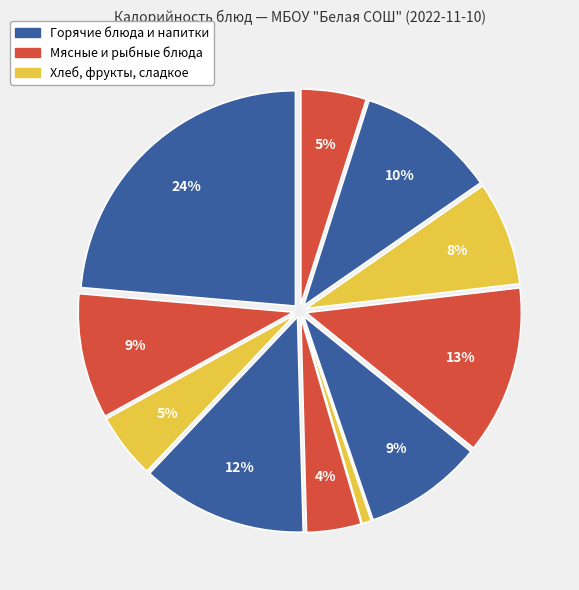

How many segments does this pie chart have?

11